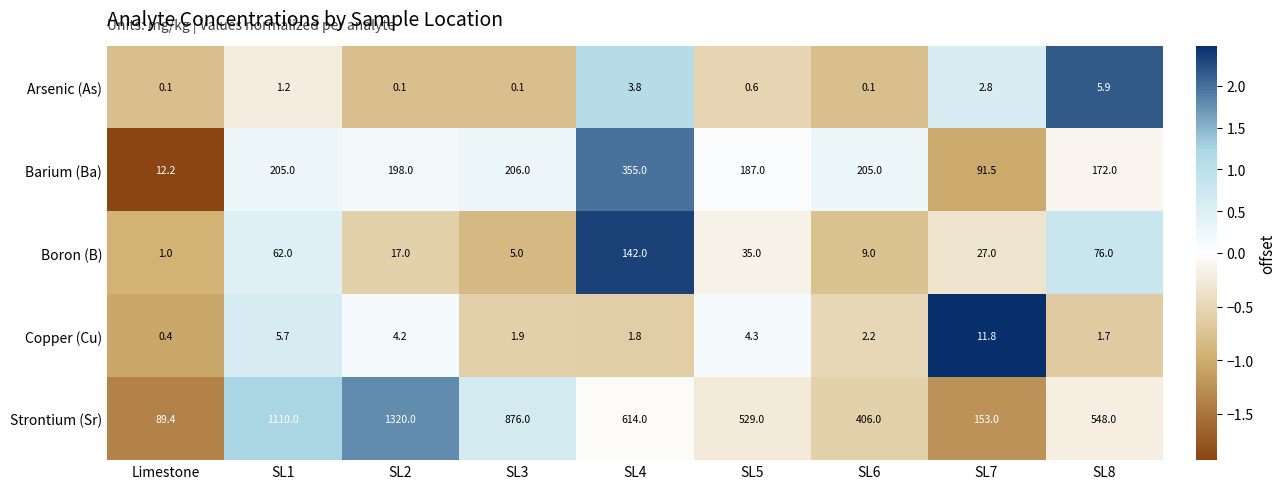

List the series in order of their peak value, highest first.

Strontium (Sr), Barium (Ba), Boron (B), Copper (Cu), Arsenic (As)